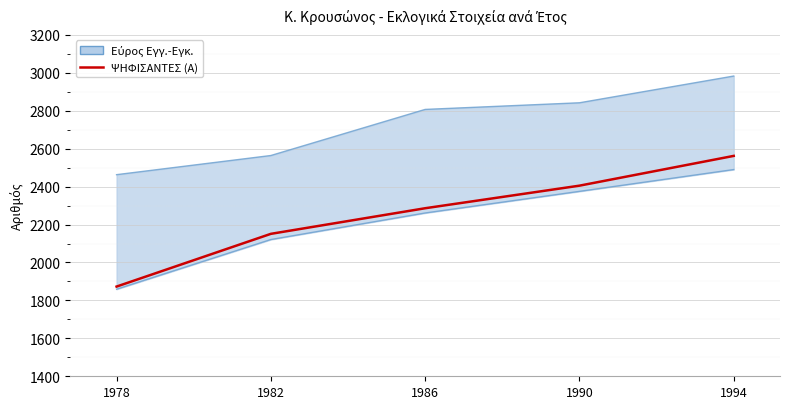

What is the value of the 5th point from the left?

2562